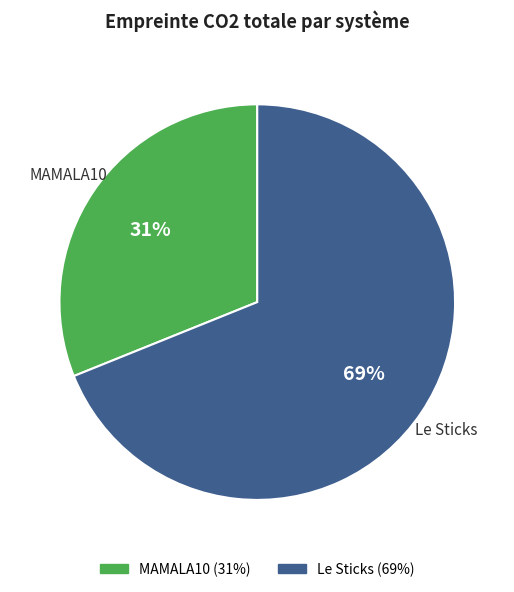

What percentage is the Le Sticks slice, to the nearest percent?

69%